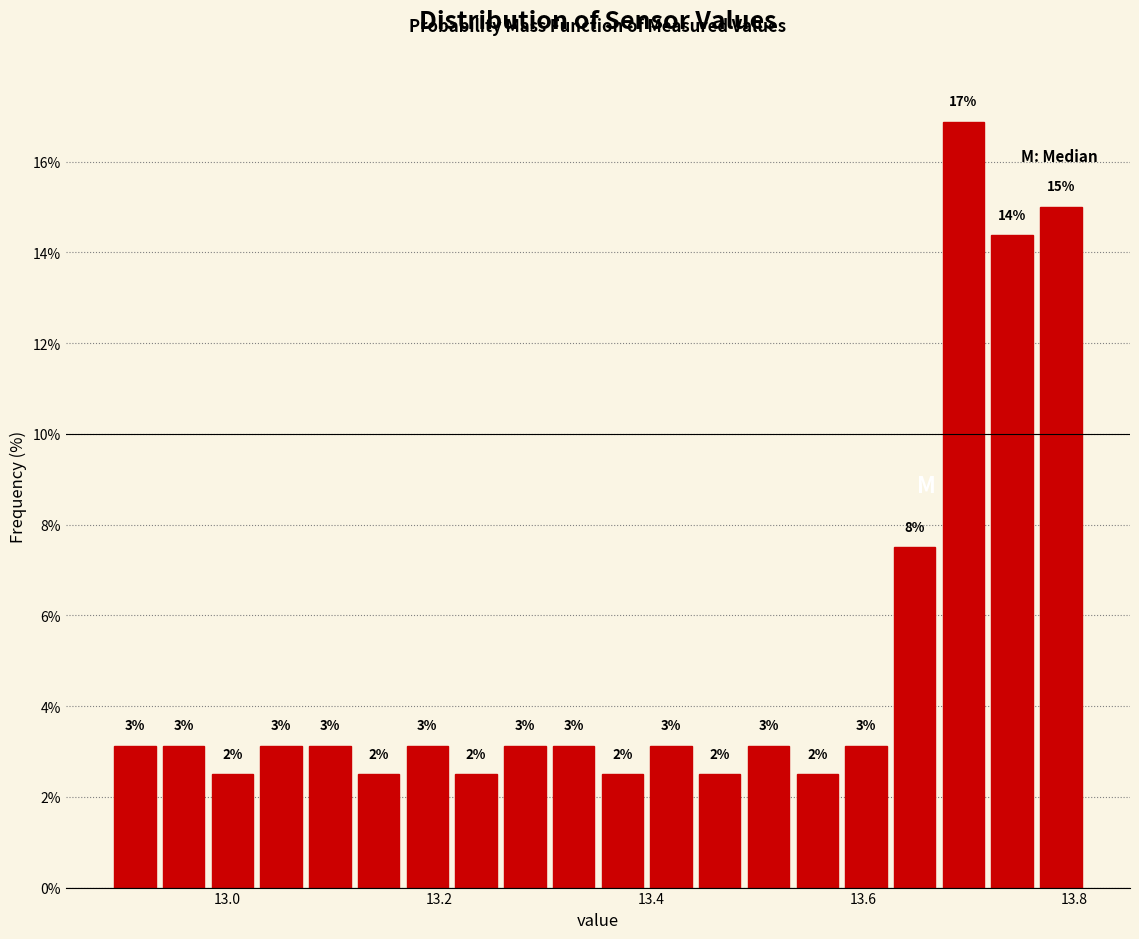

Around what value on the x-axis is the tallest bar? Give the approximate position of its centre, as read against the axis.

13.70